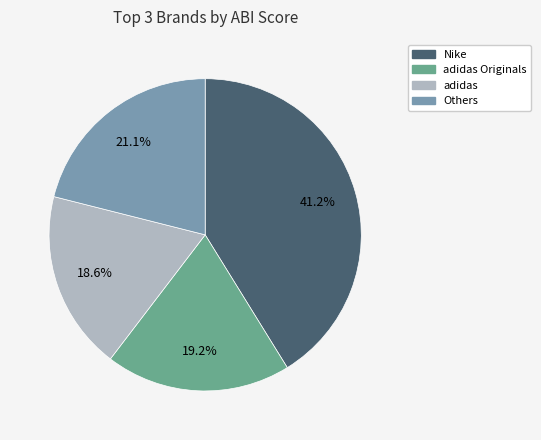

Does any single category account for the majority?

No